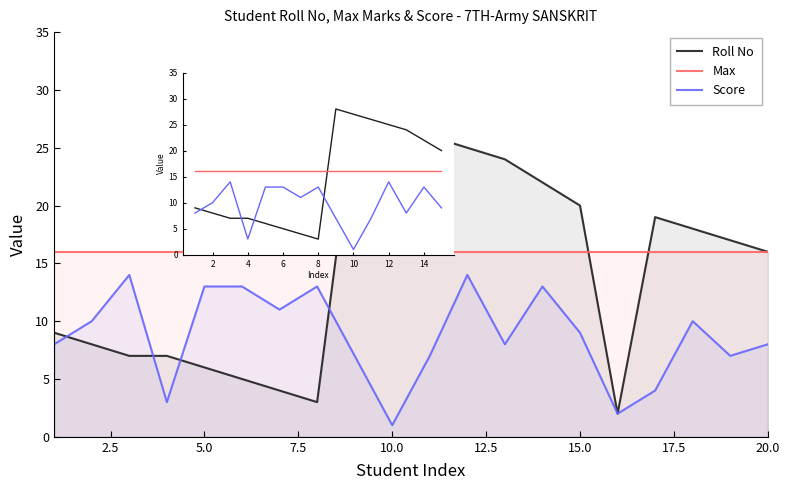

What is the smallest value displayed?

1